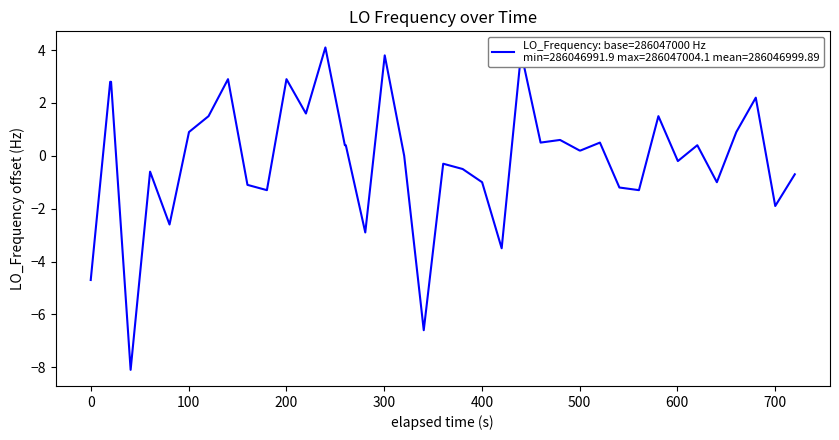

True or false: the data has more than 1 interior local peaks.

True